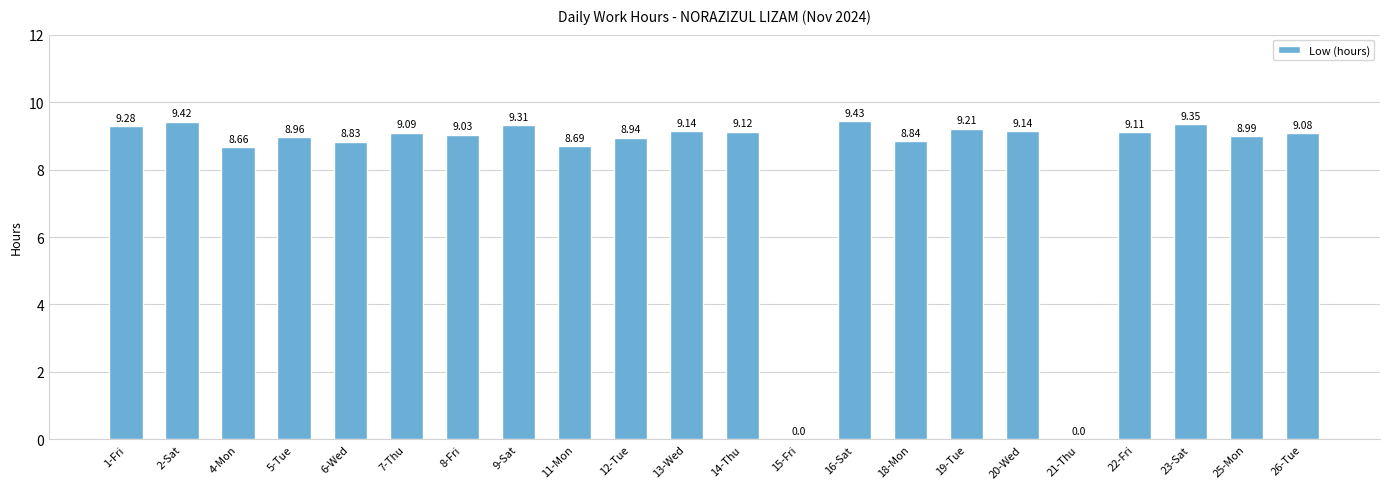

Are the bars horizontal?

No